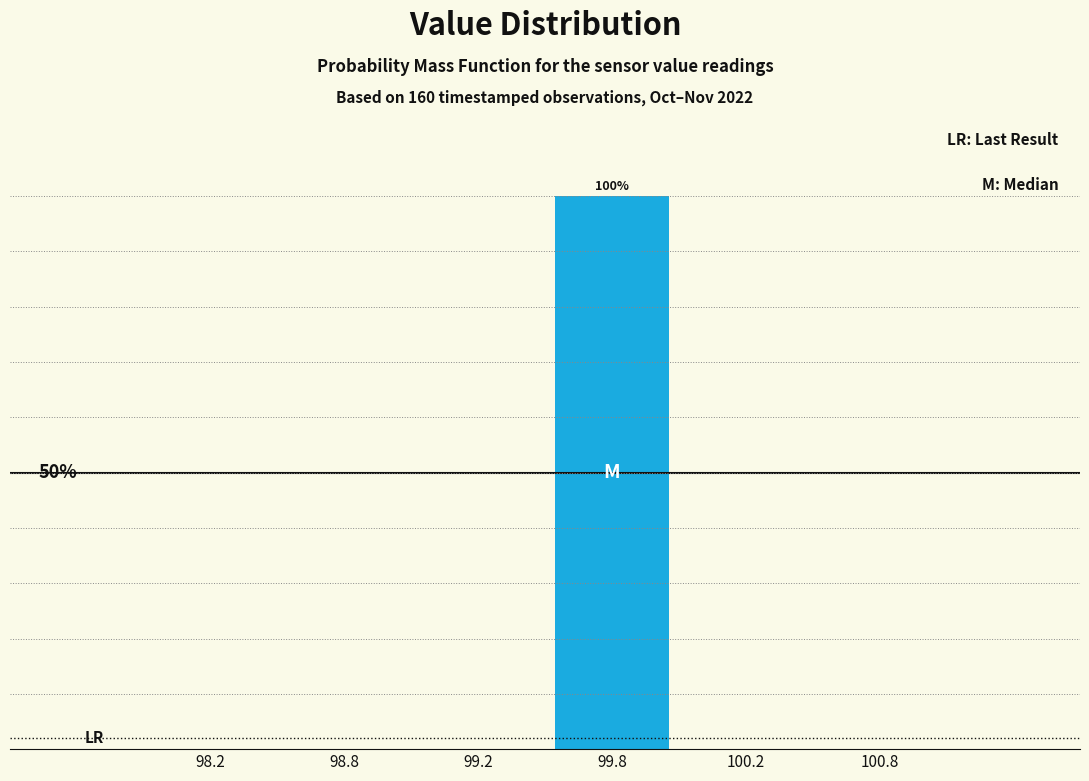

Are the bars horizontal?

No